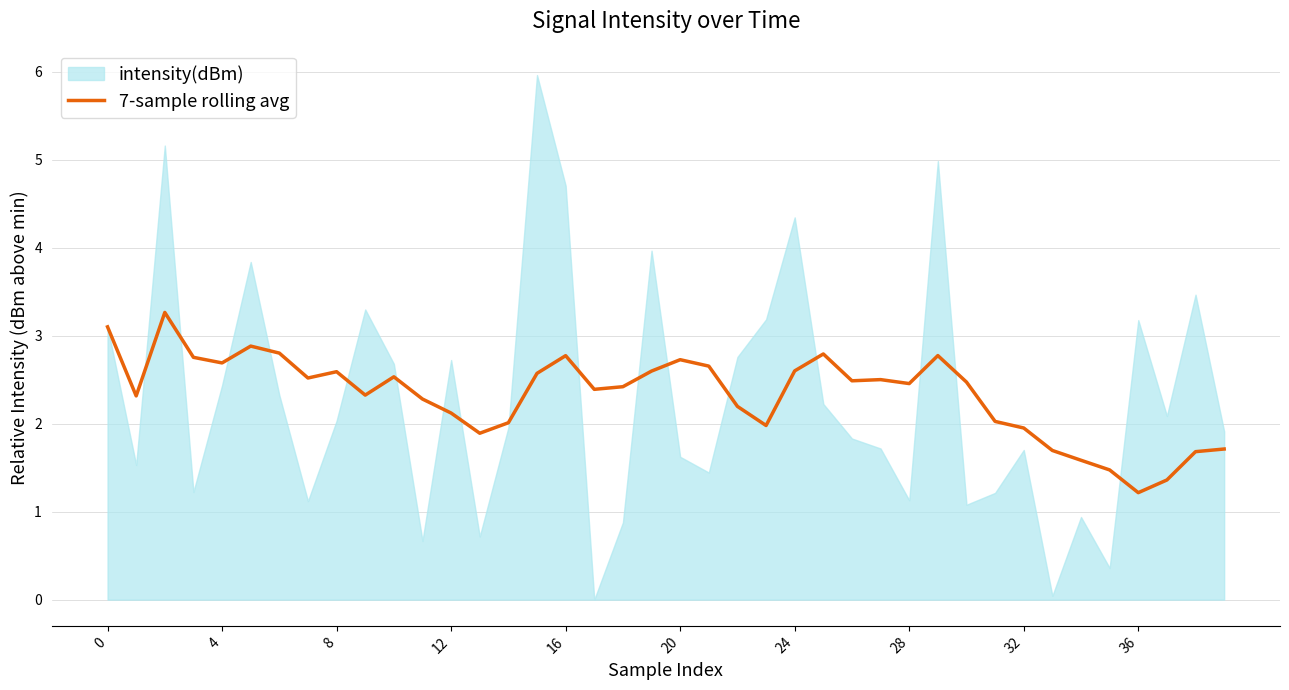

How many values are below 2?

10